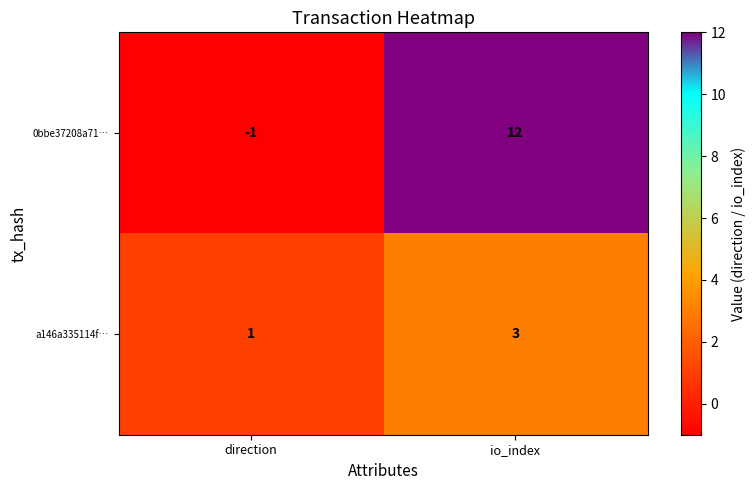

How many series are shown in this chart?

2